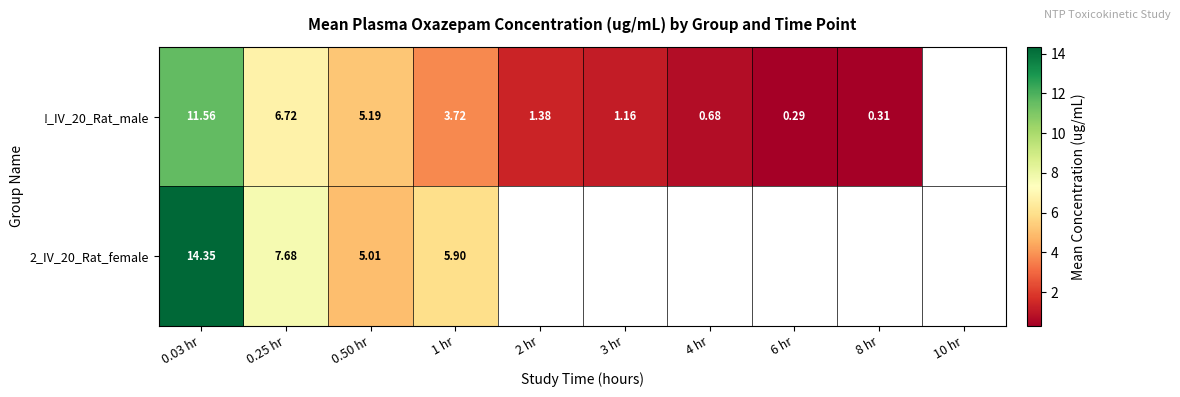

Is the value of !_IV_20_Rat_male at 0.03 hr greater than the value of 2_IV_20_Rat_female at 0.03 hr?

No